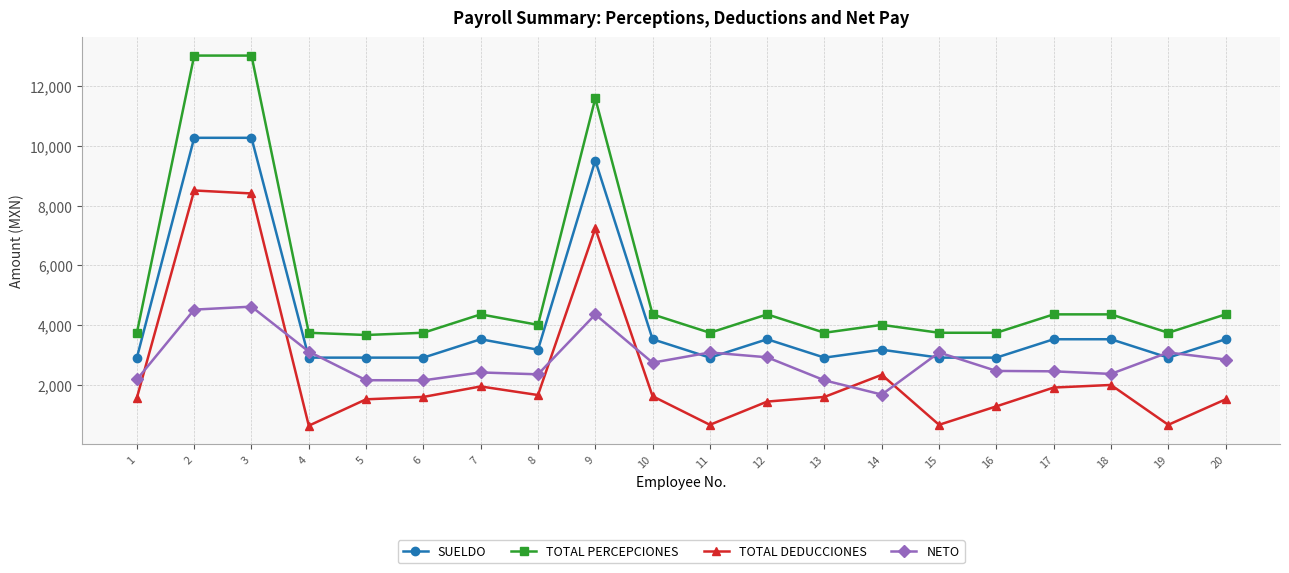

Which series has the largest total across all categories?

TOTAL PERCEPCIONES